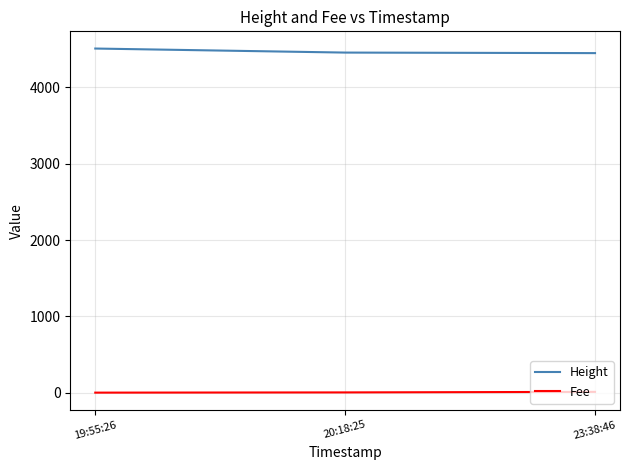

At how many categories does at least one series exceed 2491?

3